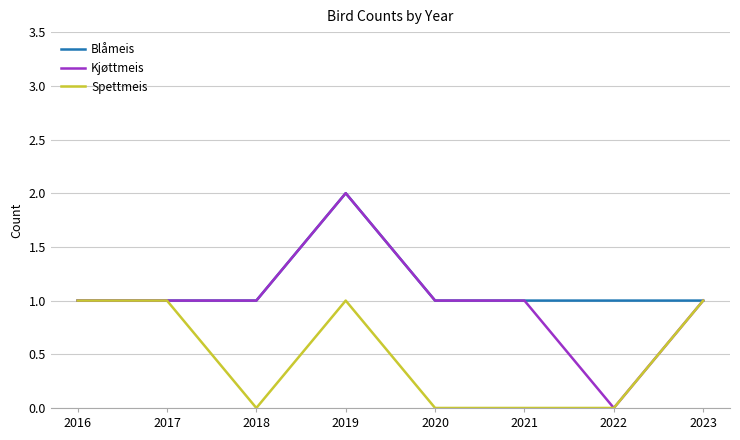

Which series changed the most between 2016 and 2020?

Spettmeis